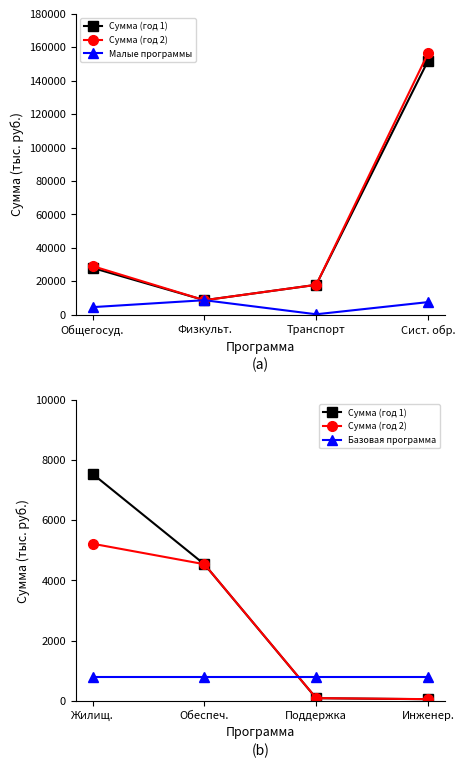

True or false: Сумма (год 2) and Сумма (год 1) intersect in this chart.

True